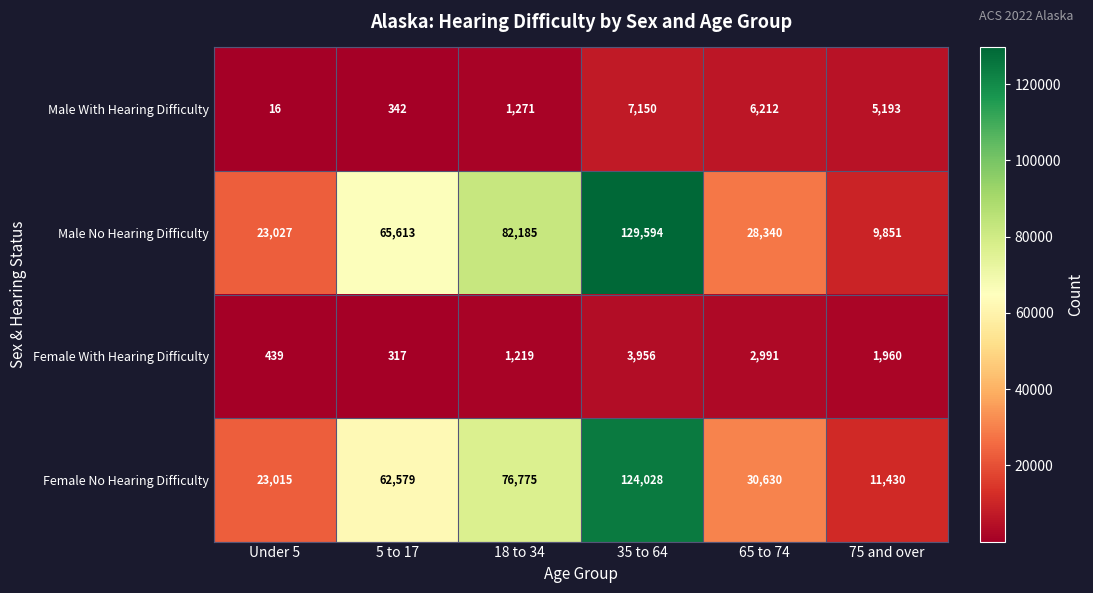

At which category does the chart reach its minimum across all series?

Under 5